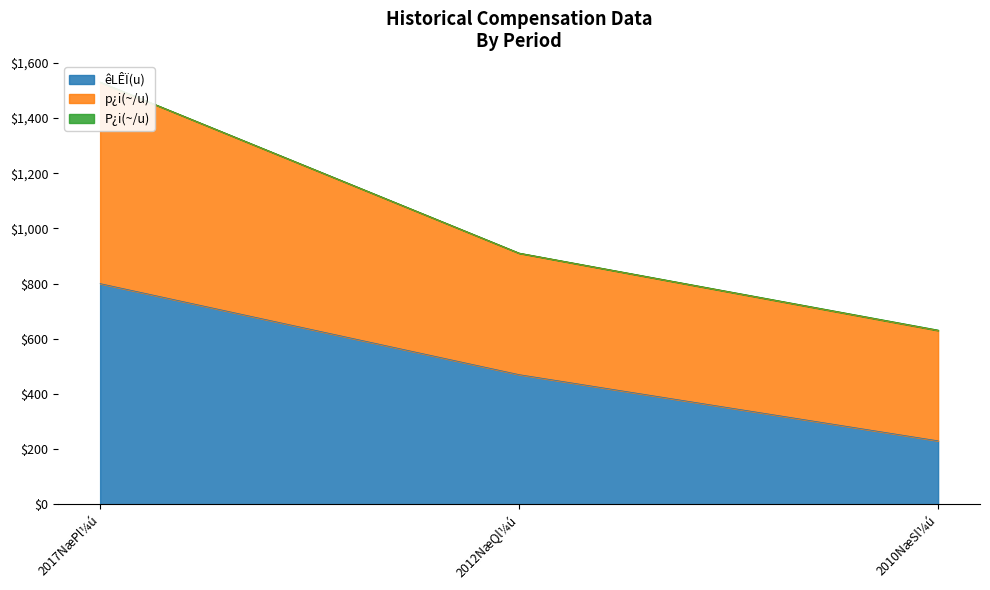

At which label does êLÊÏ(u) reach its minimum?

2010NæSl¼ú